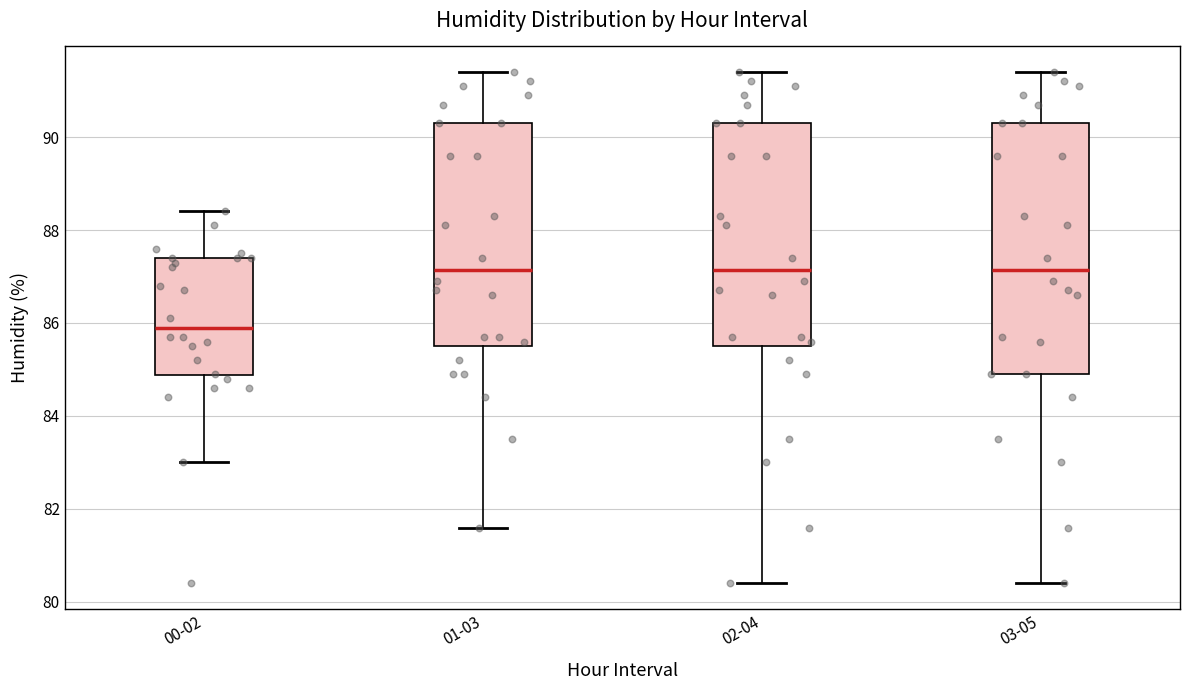

Reading left to right, transcribe this box plot: for each box, give where its median line is, the range the box spans, and where its two whiskers end, as read against the y-axis. The values are not printed on the chart, so give them approximately, as read against the axis.

00-02: median 86.0, box 84.8 to 87.4, whiskers 83.0 to 88.4
01-03: median 87.2, box 85.6 to 90.4, whiskers 81.6 to 91.4
02-04: median 87.2, box 85.6 to 90.4, whiskers 80.4 to 91.4
03-05: median 87.2, box 85.0 to 90.4, whiskers 80.4 to 91.4